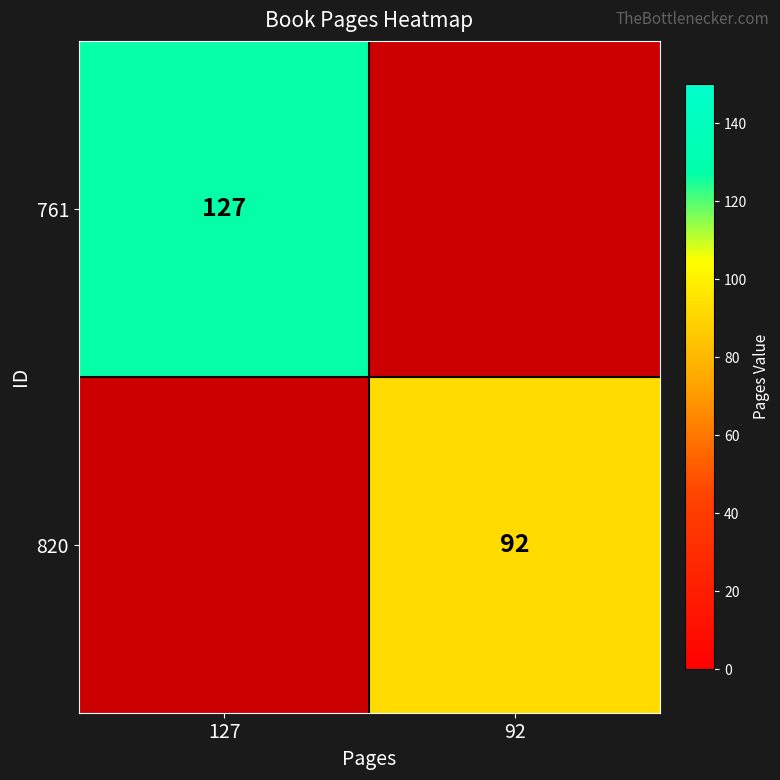

Which label corresponds to the smallest value in the chart?

92